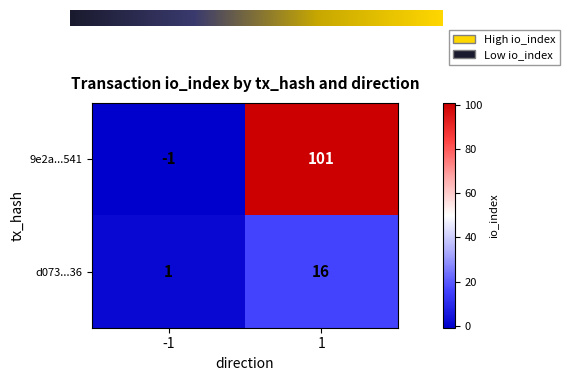

What is the spread (max minus min) of values at 1?

85